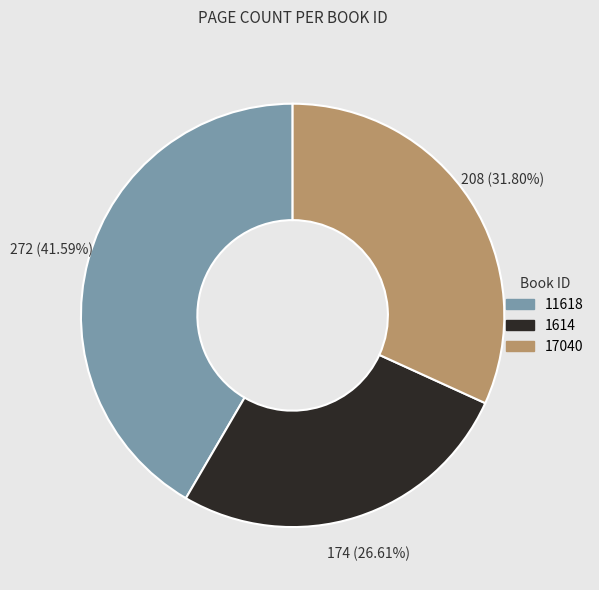

Rank the categories by value from highest to lowest.

11618, 17040, 1614